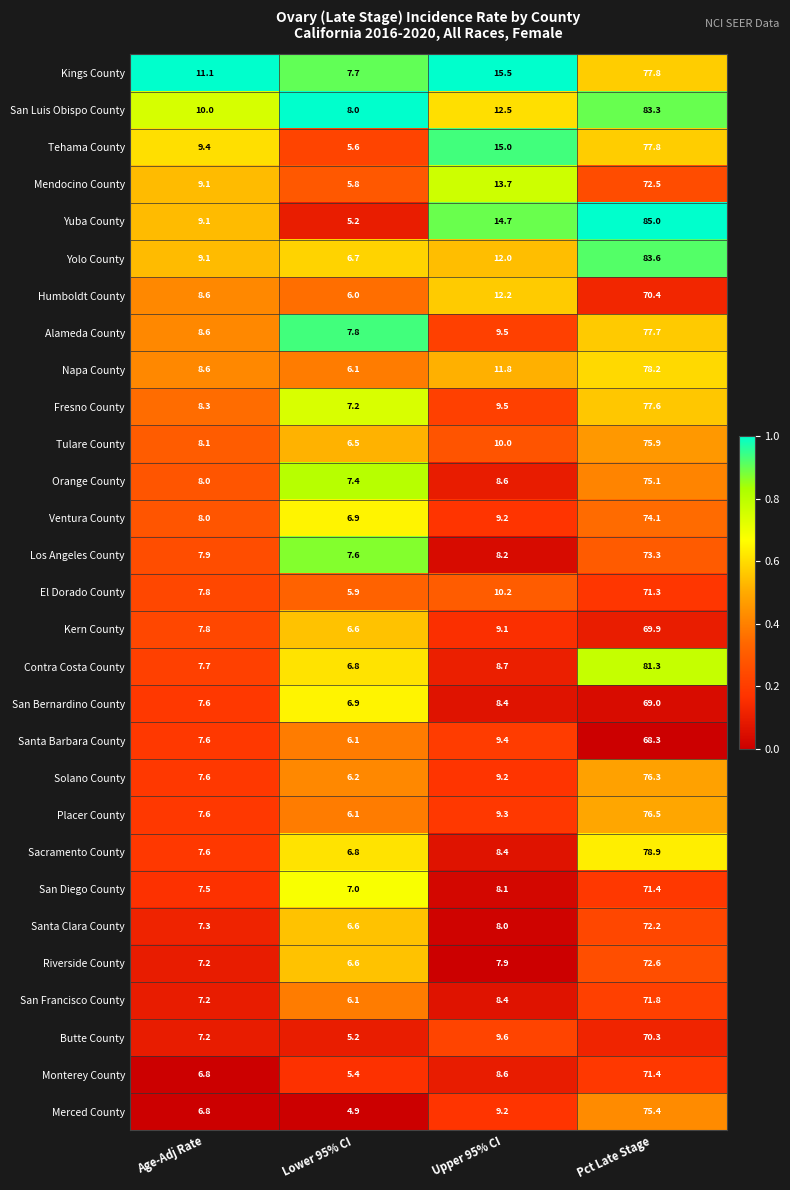

What is the difference between the highest and lowest values at Age-Adj Rate?

4.3